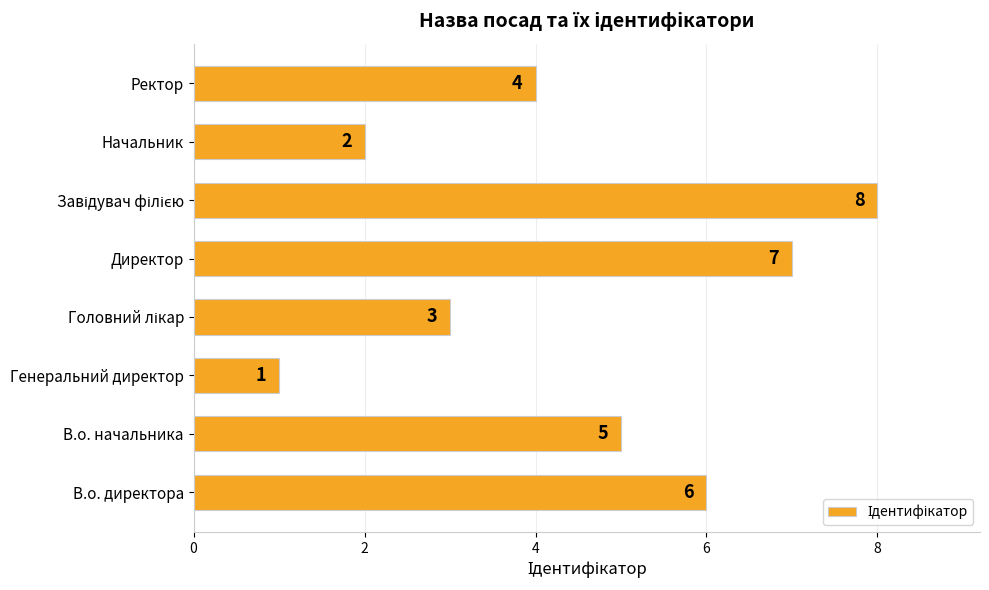

What is the maximum value shown in the chart?

8